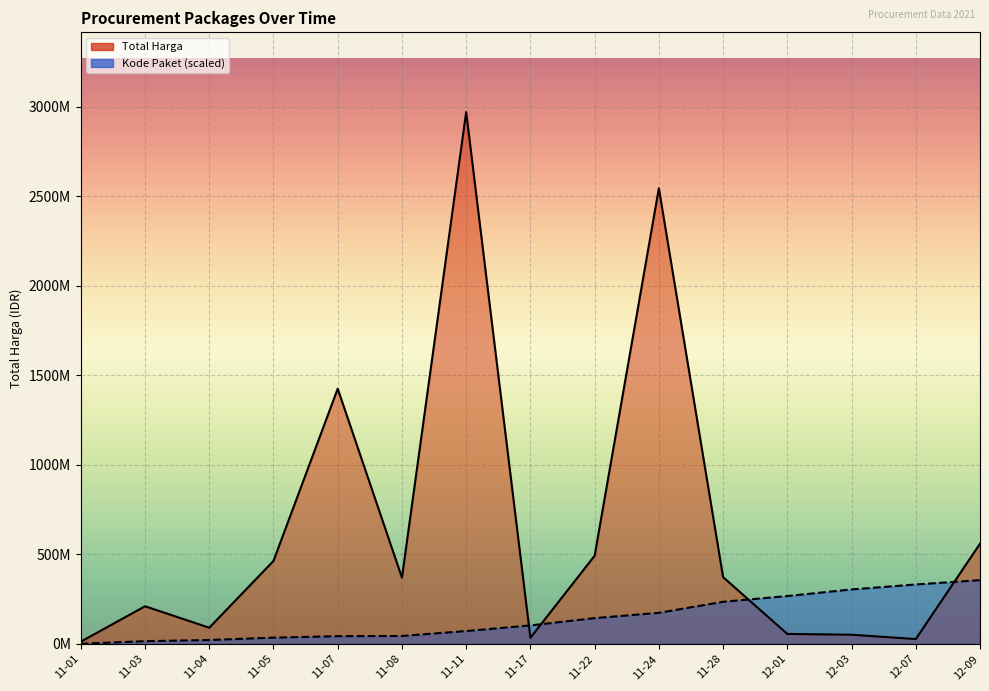

Is it true that Total Harga equals 208956954.3 at 11-28?

False